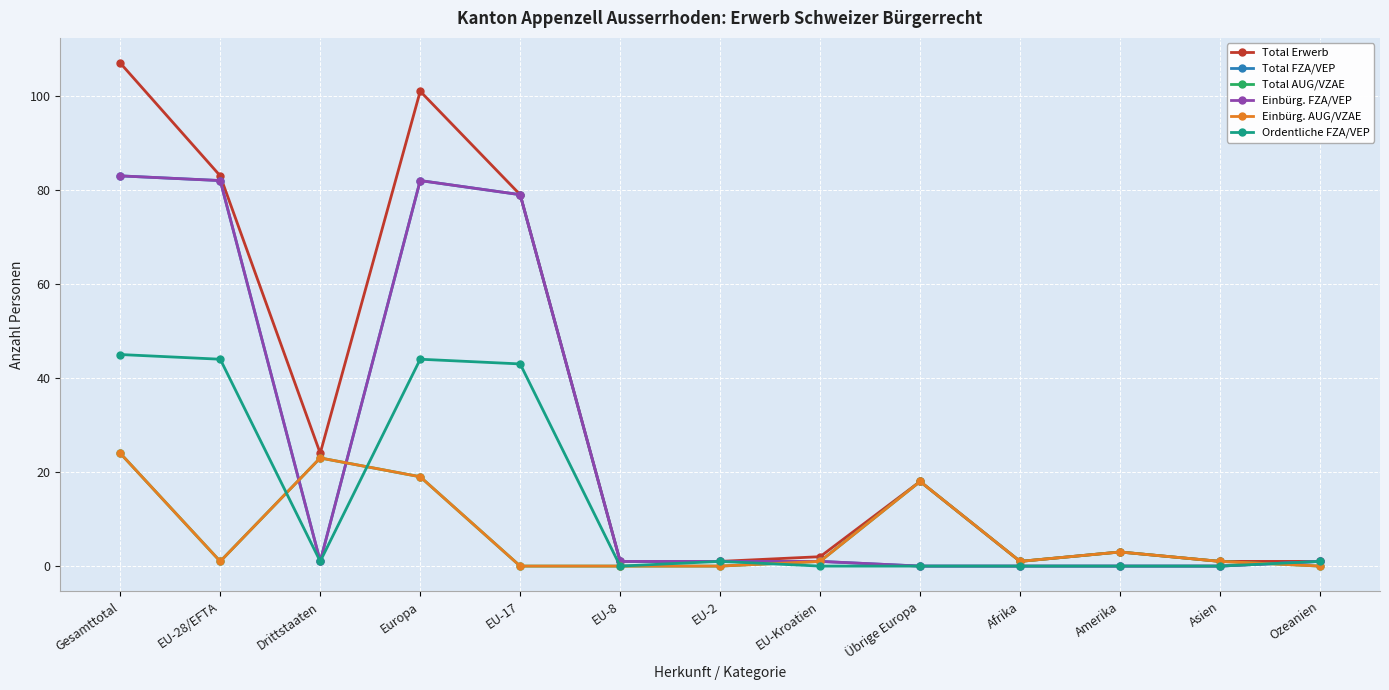

The value of Einbürg. FZA/VEP at EU-28/EFTA is 82. True or false?

True